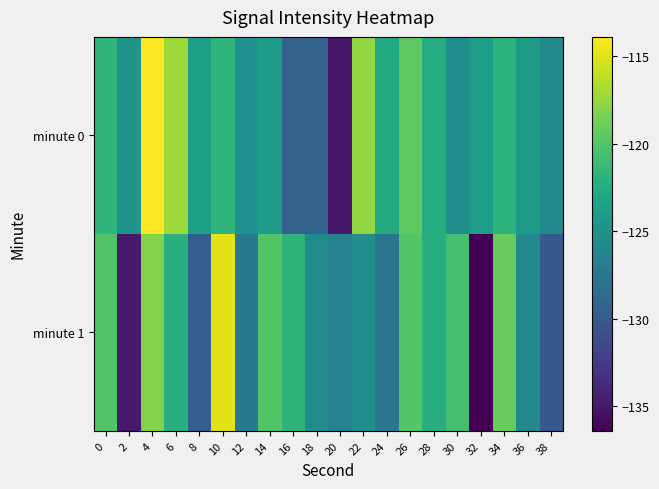

List the series in order of their overall mean, highest first.

minute 0, minute 1